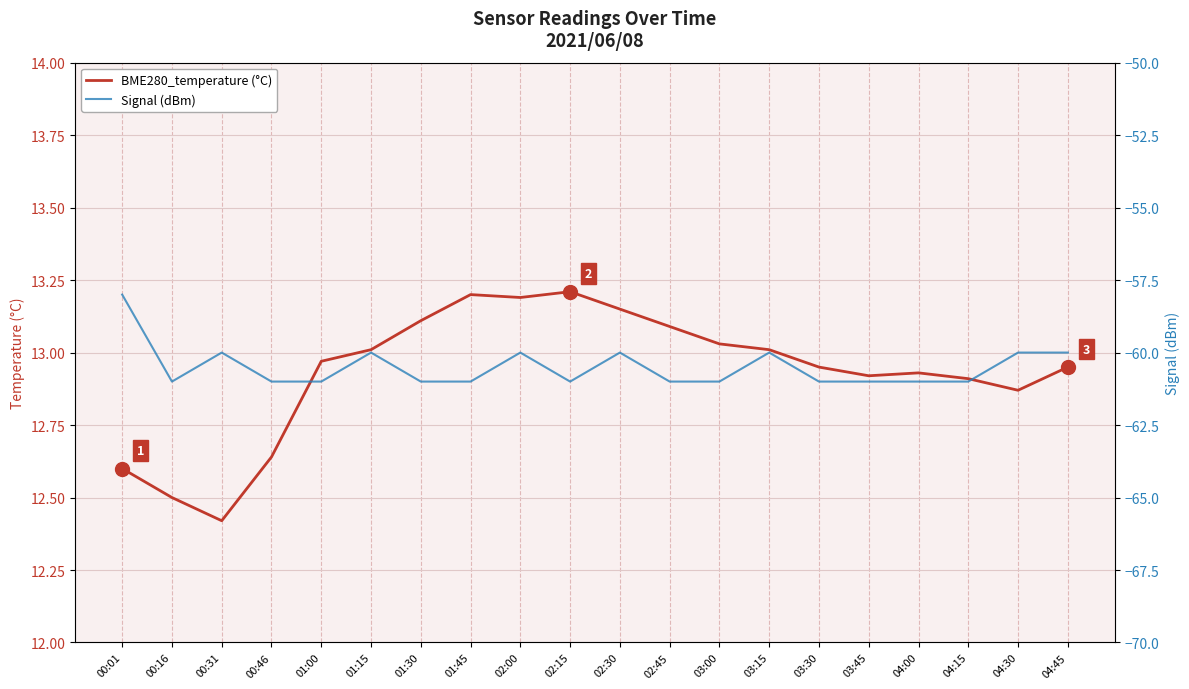

What are all the series names shown in the legend?

BME280_temperature (°C), Signal (dBm)